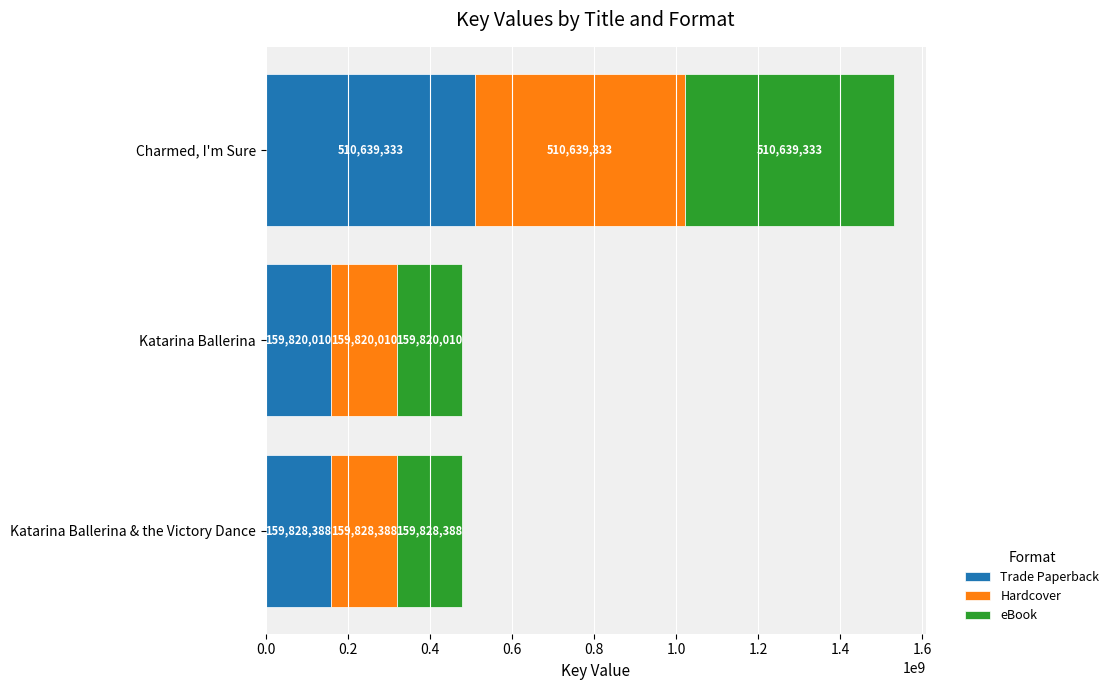

What is the difference between the second highest and minimum values in the Trade Paperback series?

8378